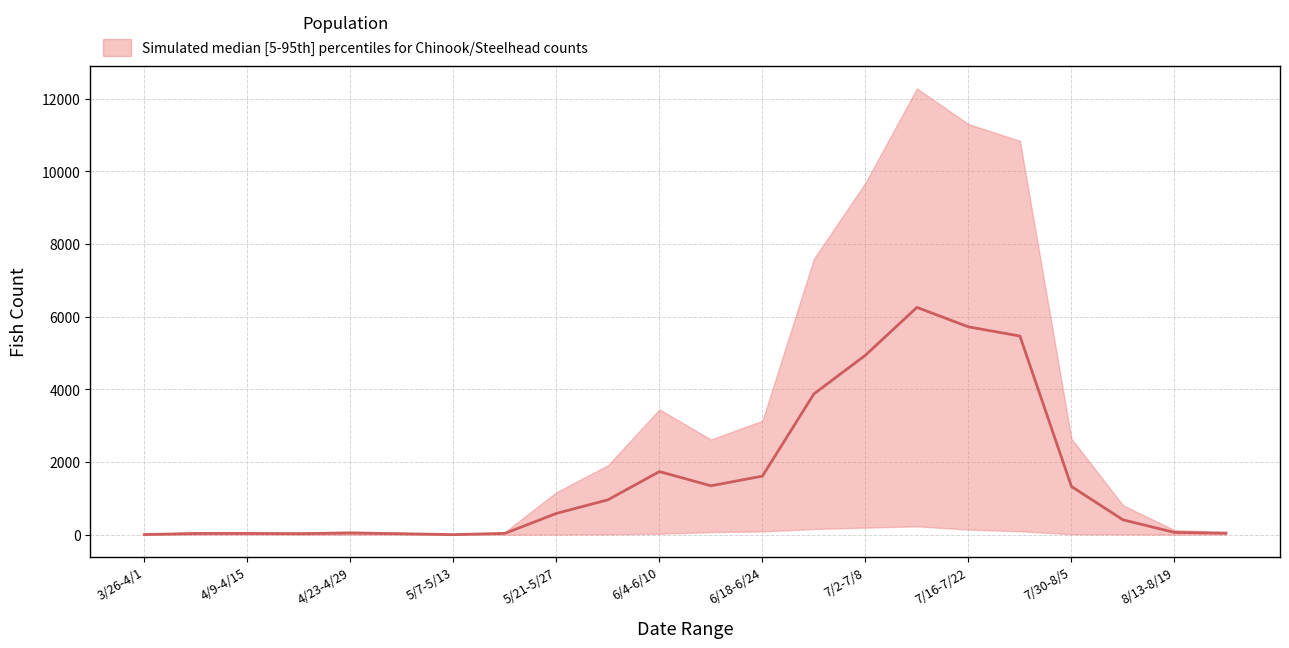

True or false: Chinook_YOY_Total and Coho_YOY cross at least once.

False